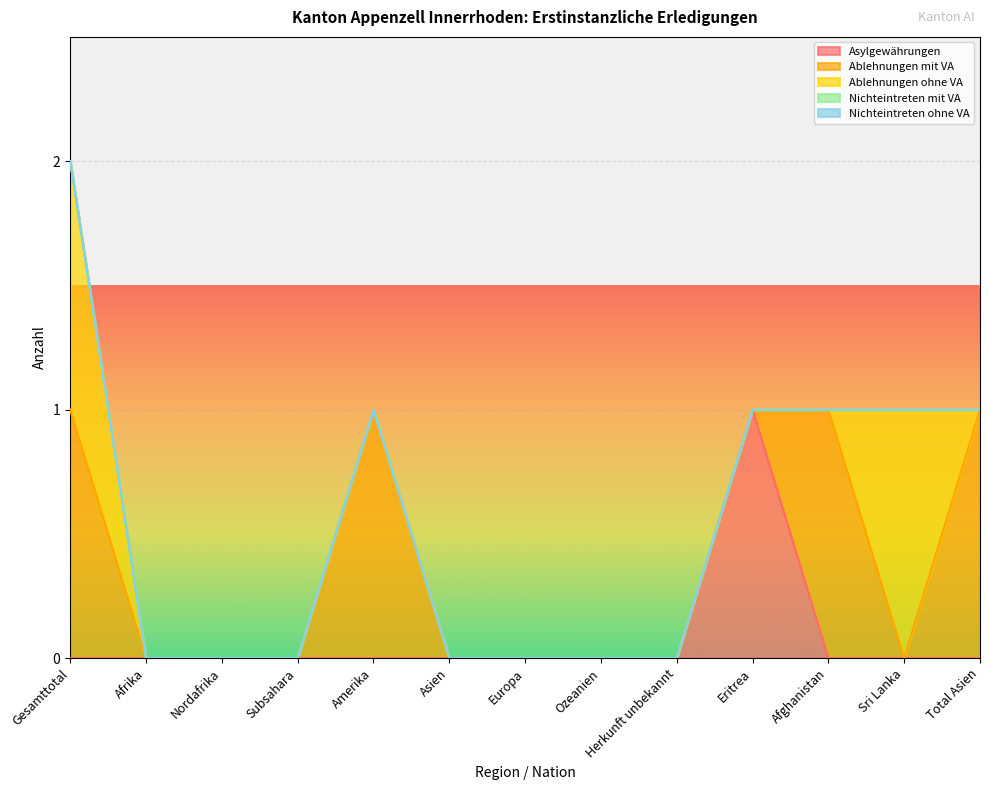

Reading right to left, list all the values displayed in this chart.

Asylgewährungen: Total Asien=0	Sri Lanka=0	Afghanistan=0	Eritrea=1	Herkunft unbekannt=0	Ozeanien=0	Europa=0	Asien=0	Amerika=0	Subsahara=0	Nordafrika=0	Afrika=0	Gesamttotal=0
Ablehnungen mit VA: Total Asien=1	Sri Lanka=0	Afghanistan=1	Eritrea=0	Herkunft unbekannt=0	Ozeanien=0	Europa=0	Asien=0	Amerika=1	Subsahara=0	Nordafrika=0	Afrika=0	Gesamttotal=1
Ablehnungen ohne VA: Total Asien=0	Sri Lanka=1	Afghanistan=0	Eritrea=0	Herkunft unbekannt=0	Ozeanien=0	Europa=0	Asien=0	Amerika=0	Subsahara=0	Nordafrika=0	Afrika=0	Gesamttotal=1
Nichteintreten mit VA: Total Asien=0	Sri Lanka=0	Afghanistan=0	Eritrea=0	Herkunft unbekannt=0	Ozeanien=0	Europa=0	Asien=0	Amerika=0	Subsahara=0	Nordafrika=0	Afrika=0	Gesamttotal=0
Nichteintreten ohne VA: Total Asien=0	Sri Lanka=0	Afghanistan=0	Eritrea=0	Herkunft unbekannt=0	Ozeanien=0	Europa=0	Asien=0	Amerika=0	Subsahara=0	Nordafrika=0	Afrika=0	Gesamttotal=0